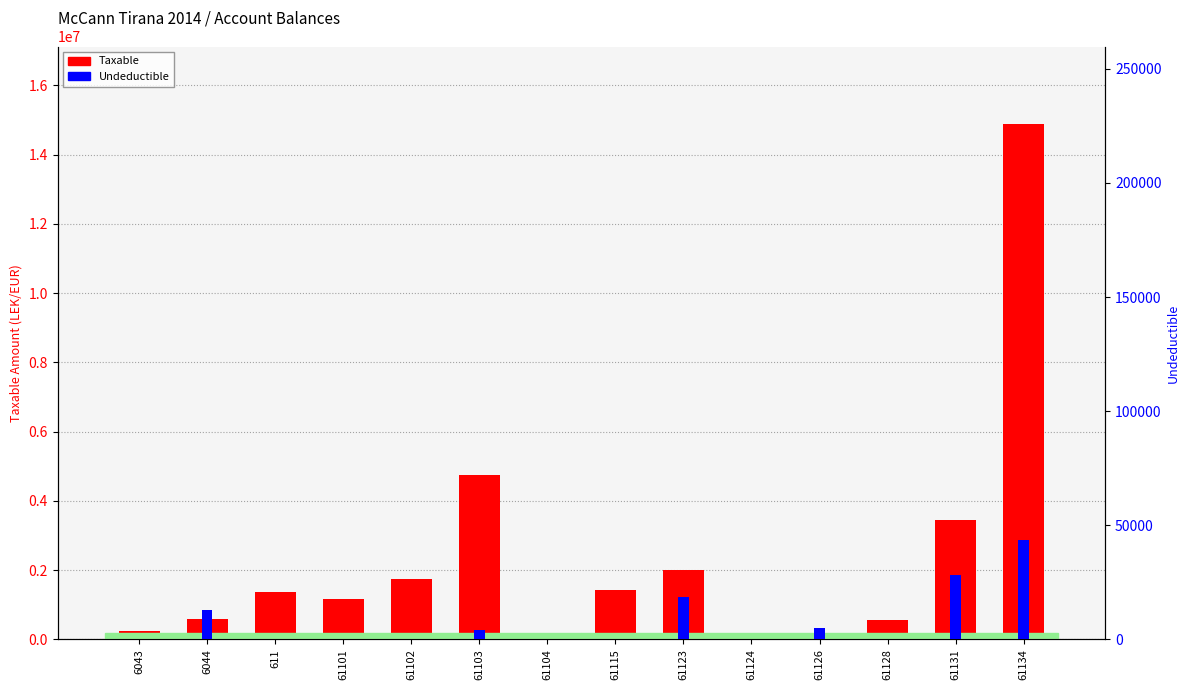

Reading left to right, transcribe all the data shown in this chart.

Taxable: 6043=250227.1	6044=575296.9	611=1366068.5	61101=1149043.7	61102=1735151.5	61103=4731146.9	61104=105900.0	61115=1433753.2	61123=1991862.2	61124=61813.2	61126=157990.0	61128=567460.5	61131=3437988.5	61134=14887859.8
Undeductible: 6043=0.0	6044=12822.0	611=0.0	61101=0.0	61102=0.0	61103=3920.0	61104=0.0	61115=250.0	61123=18500.0	61124=0.0	61126=5100.0	61128=0.0	61131=28000.0	61134=43299.0